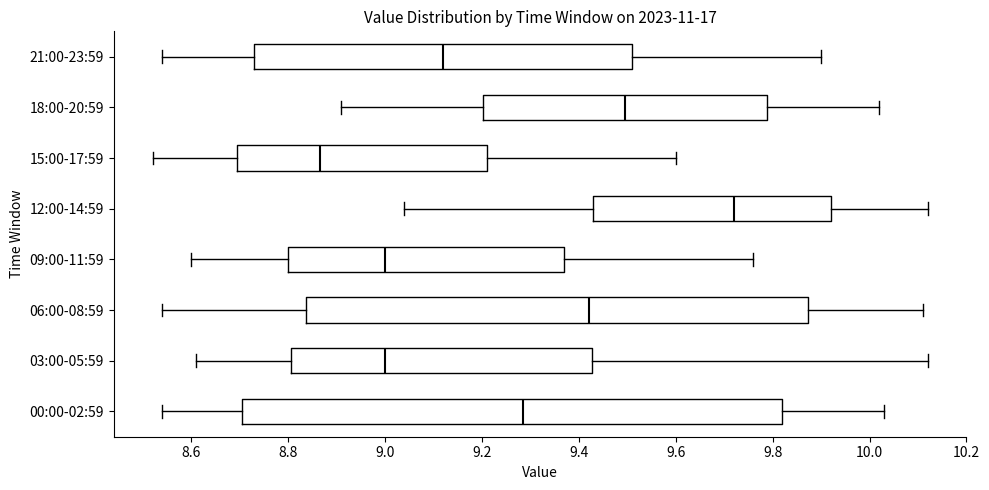

Which box has the furthest to the left median line?

15:00-17:59